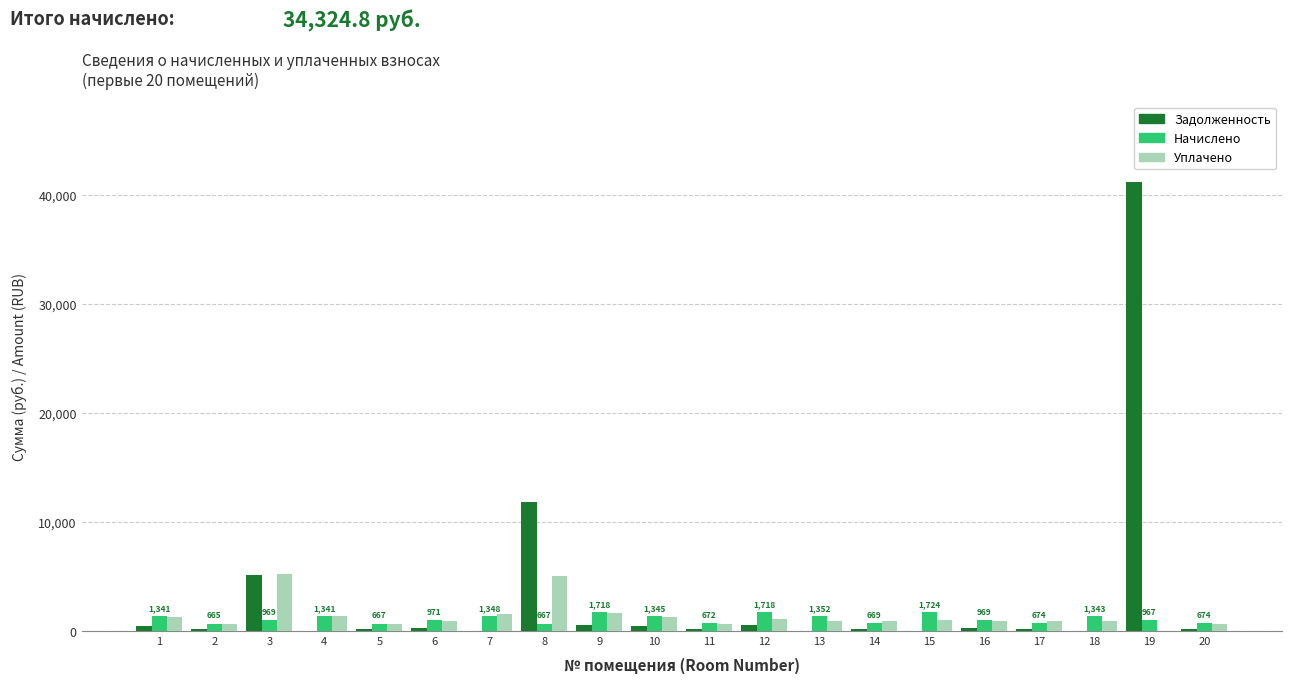

What is the maximum value for Уплачено?

5214.9